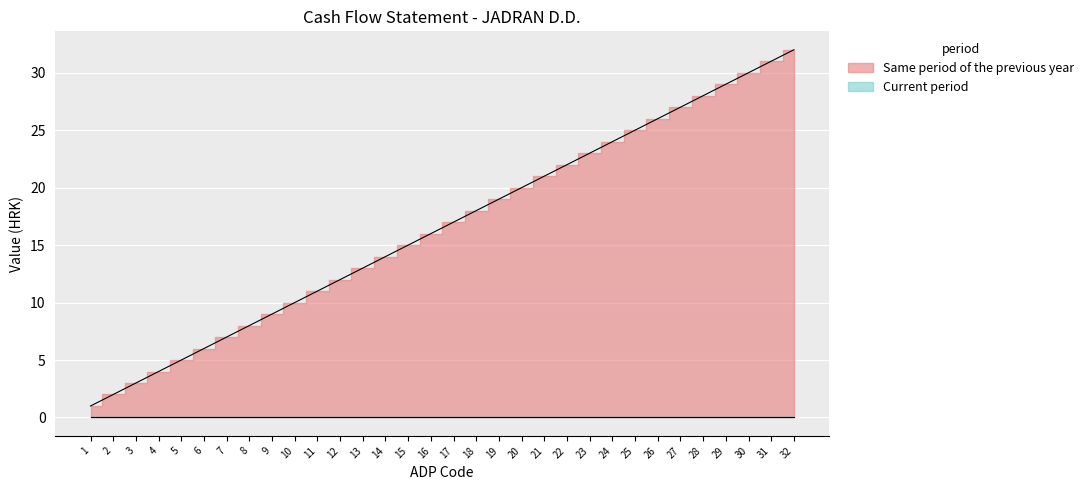

Which label corresponds to the smallest value in the chart?

1